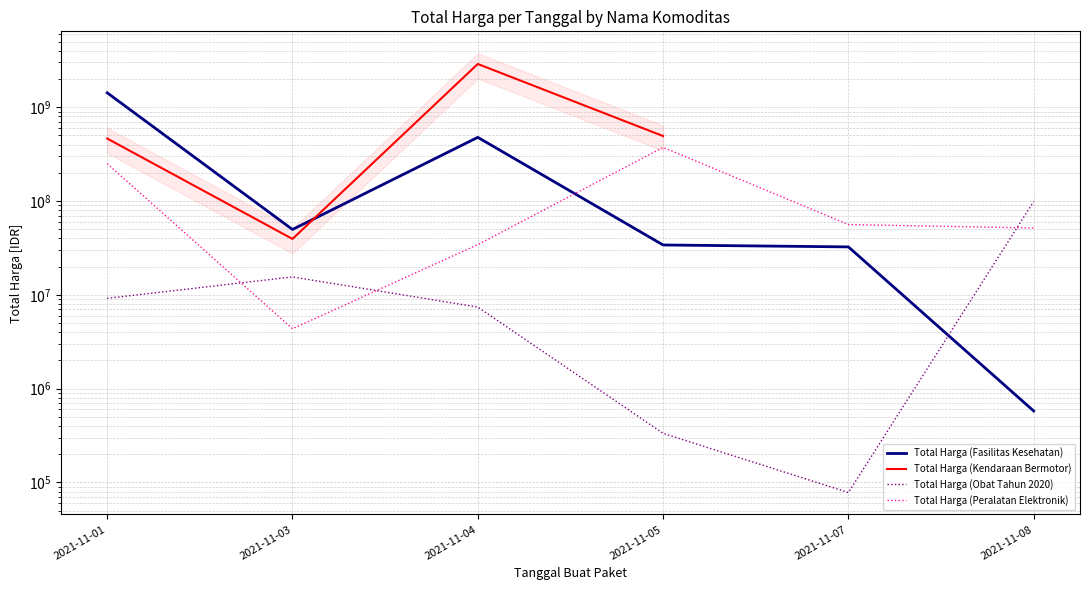

What is the spread (max minus min) of values at 2021-11-08?

98194695.0